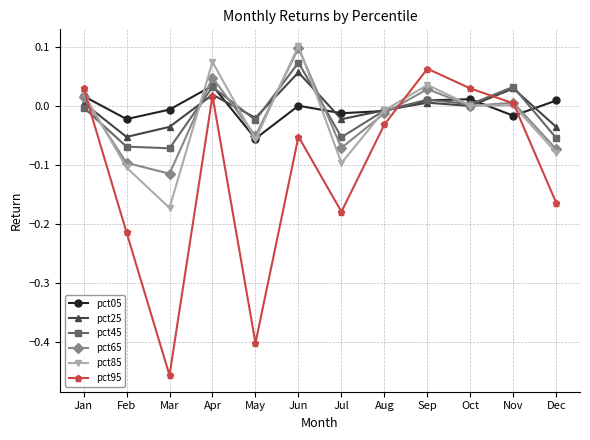

What is the difference between the second highest and second lowest values in the pct85 series?

0.2